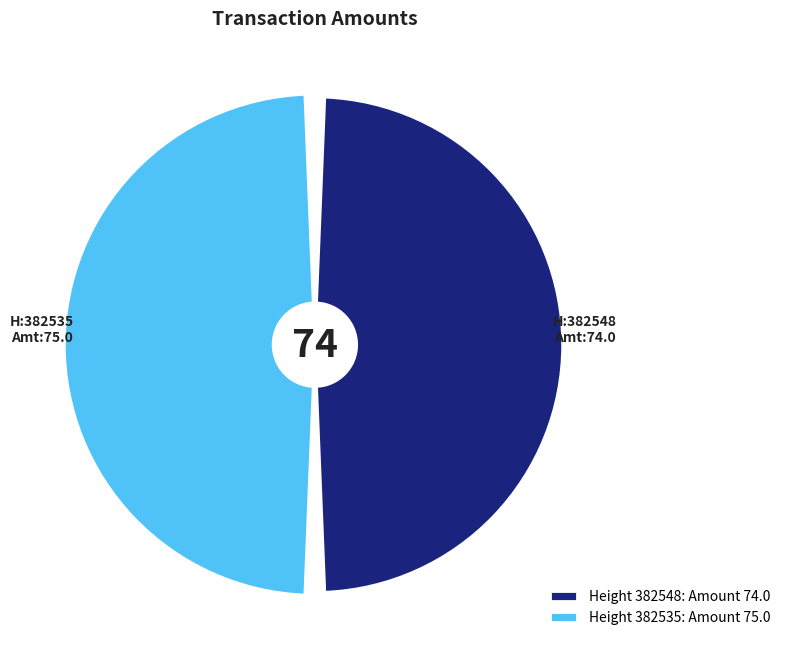

What percentage do 382535 and 382548 together represent?

100.0%